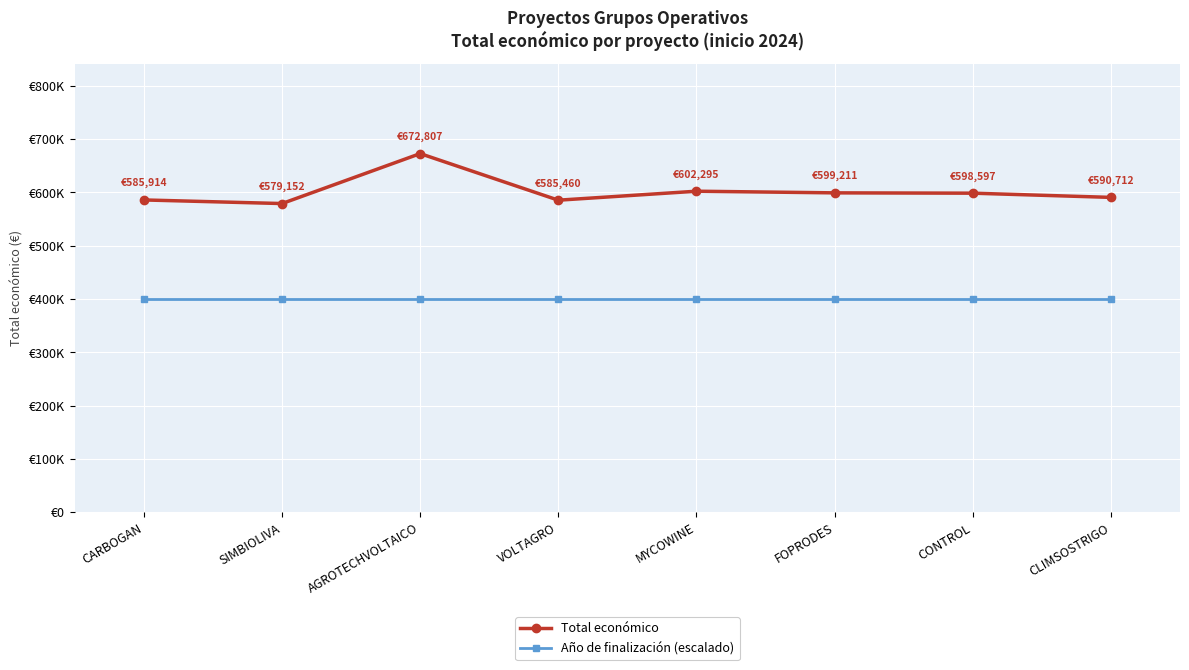

List the series in order of their peak value, lowest first.

Año de finalización (escalado), Total económico